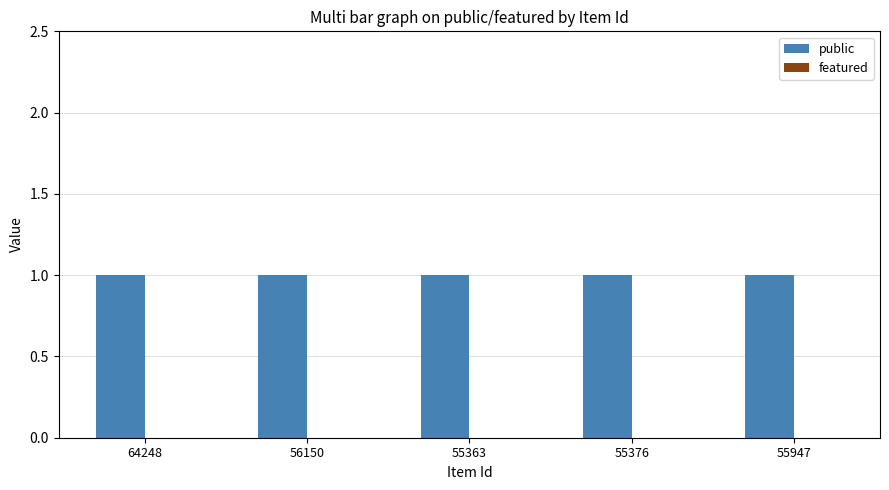

Is the value of featured at 55376 greater than the value of public at 56150?

No